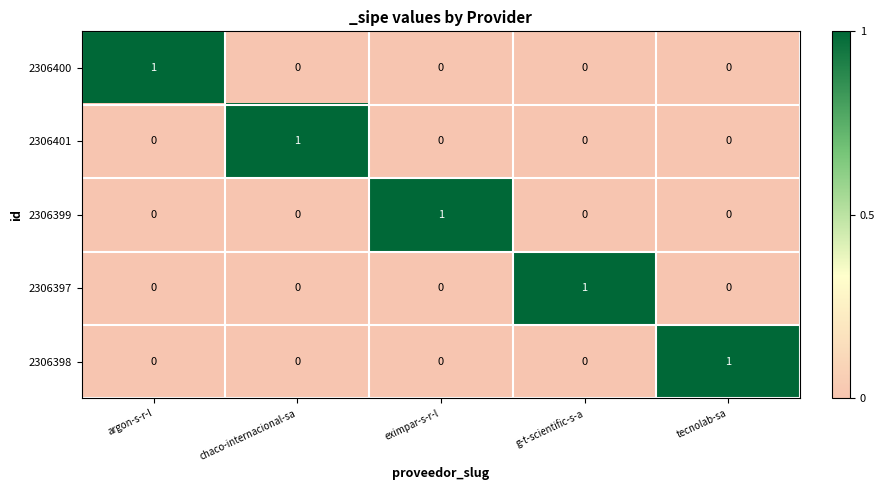

At how many categories does at least one series exceed 0?

5